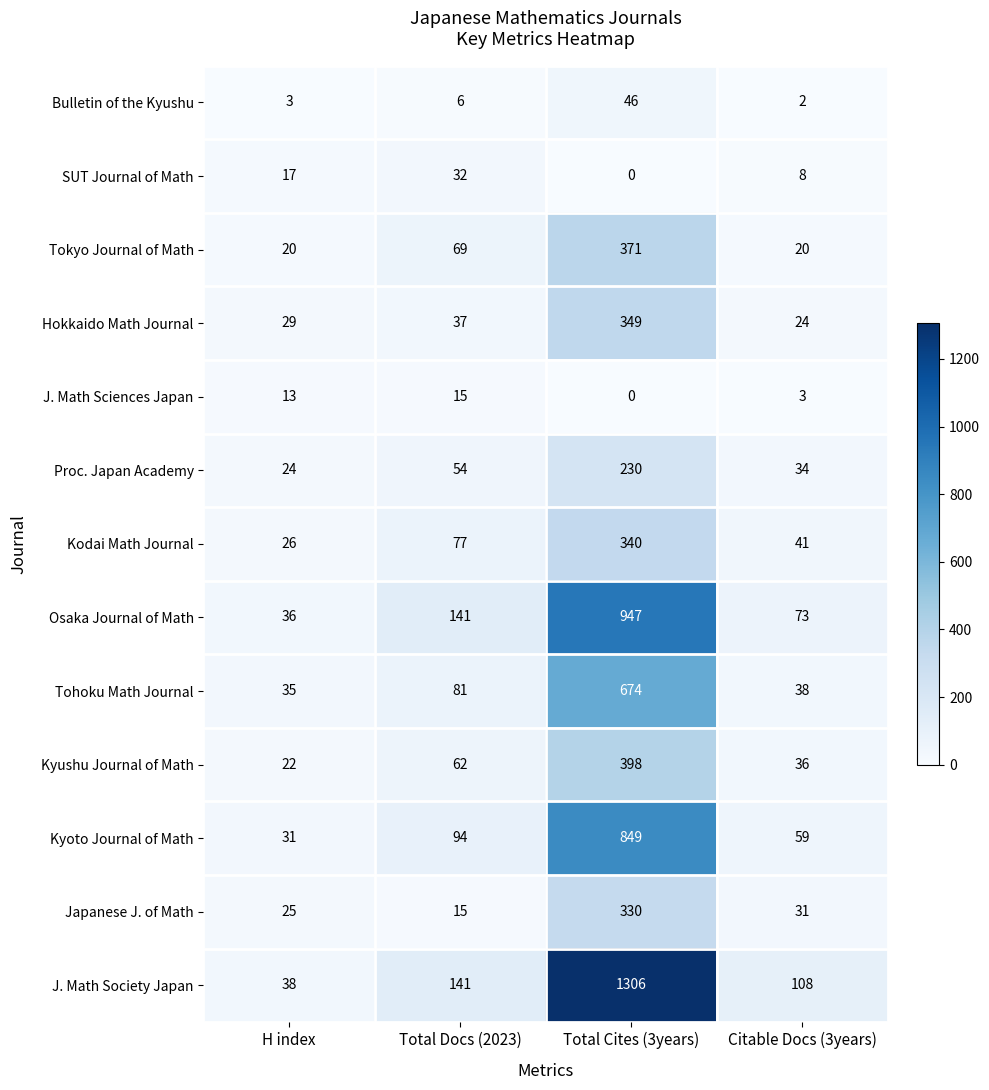

Rank the categories by Osaka Journal of Math value from highest to lowest.

Total Cites (3years), Total Docs (2023), Citable Docs (3years), H index